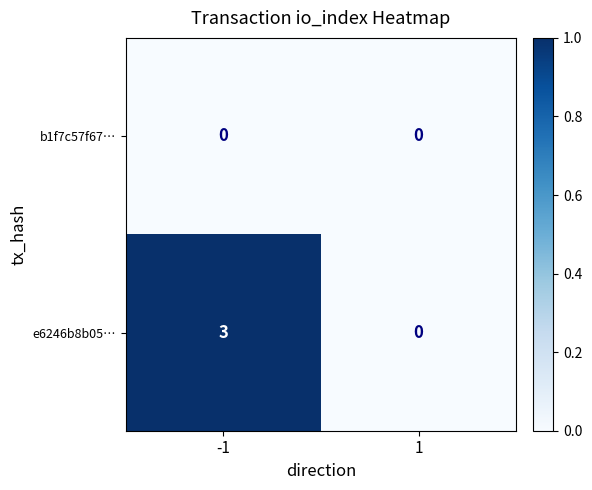

How many distinct data groups are displayed?

2